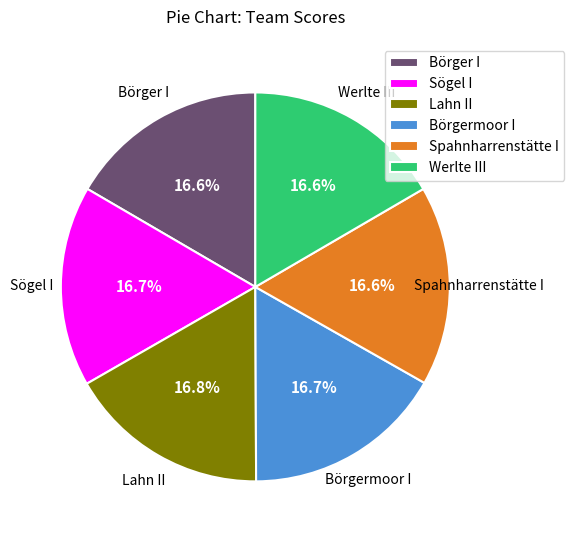

How many slices are in this pie chart?

6